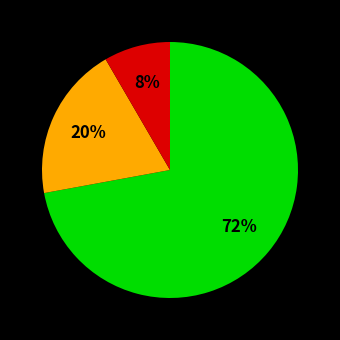

Is there a majority slice in this chart?

Yes